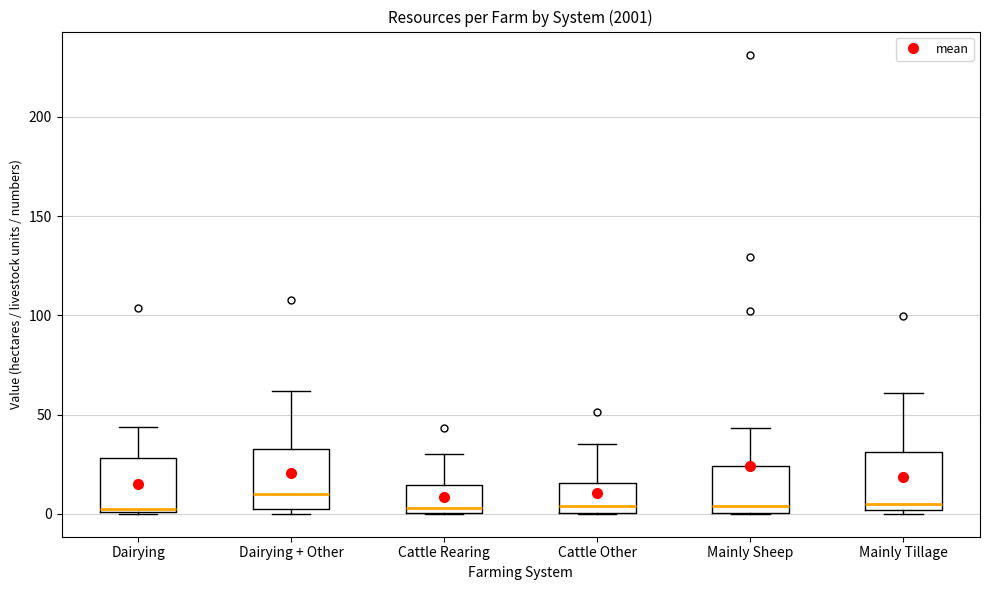

Reading left to right, read every box against the y-axis: the position of its median line, the range the box covers, and the ends of its whiskers. The values are not printed on the chart, so give them approximately, as read against the axis.

Dairying: median 5, box 0 to 30, whiskers 0 to 45
Dairying + Other: median 10, box 0 to 35, whiskers 0 (just below the box's lower edge) to 60
Cattle Rearing: median 5, box 0 to 15, whiskers 0 to 30
Cattle Other: median 5, box 0 to 15, whiskers 0 to 35
Mainly Sheep: median 5, box 0 to 25, whiskers 0 to 45
Mainly Tillage: median 5, box 0 to 30, whiskers 0 (just below the box's lower edge) to 60